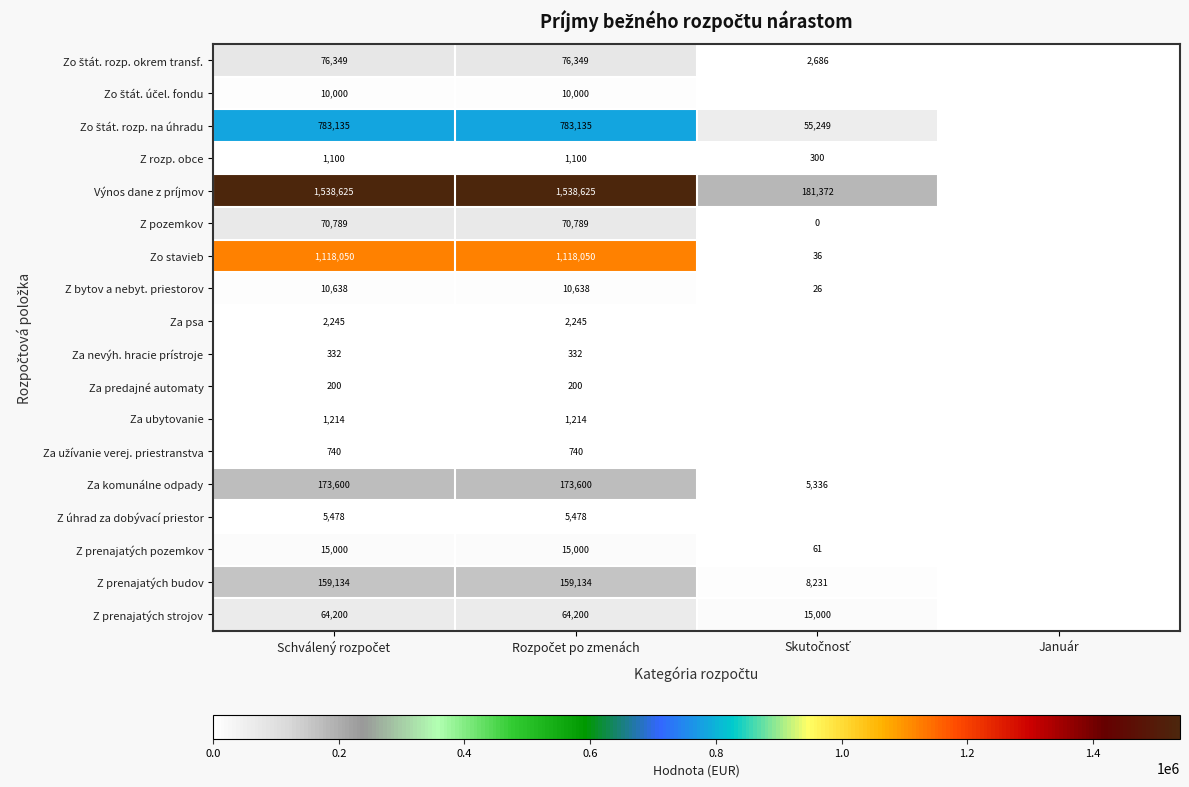

The value of Z prenajatých budov at Skutočnosť is 8231.4. True or false?

True